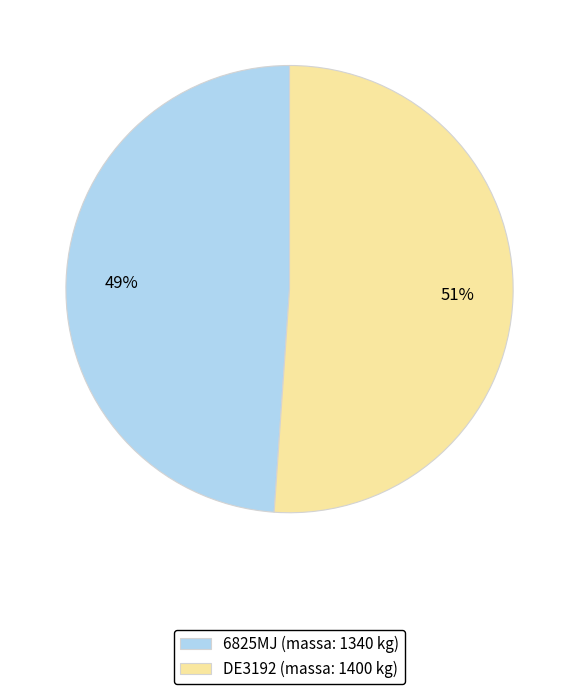

Approximately how many times larger is the value at DE3192 (massa: 1400 kg) compared to 6825MJ (massa: 1340 kg)?

1.0